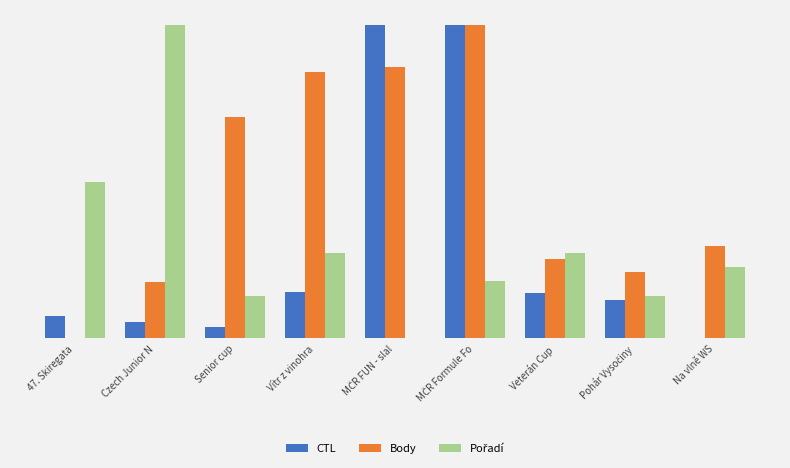

What is the greatest value displayed?

1.0